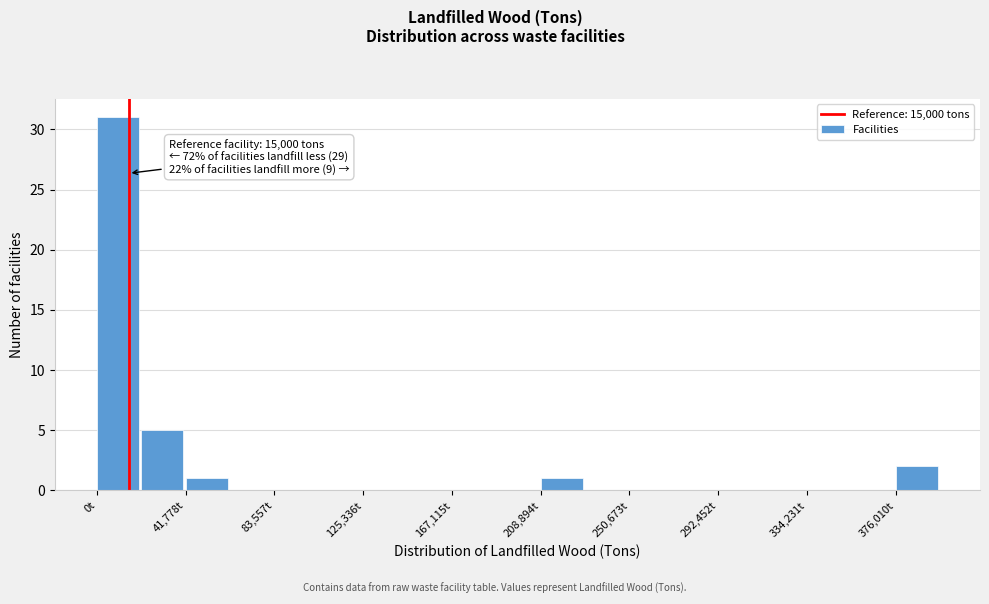

Which range on the x-axis has the tallest bar?

0 to 20000